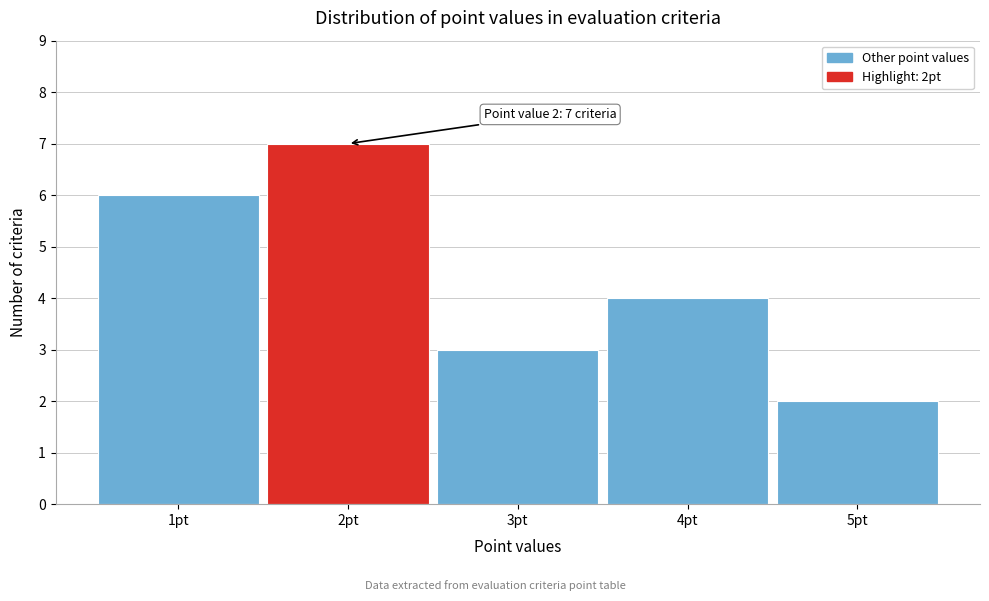

Over which range of the x-axis is the bar tallest?

1.5 to 2.5